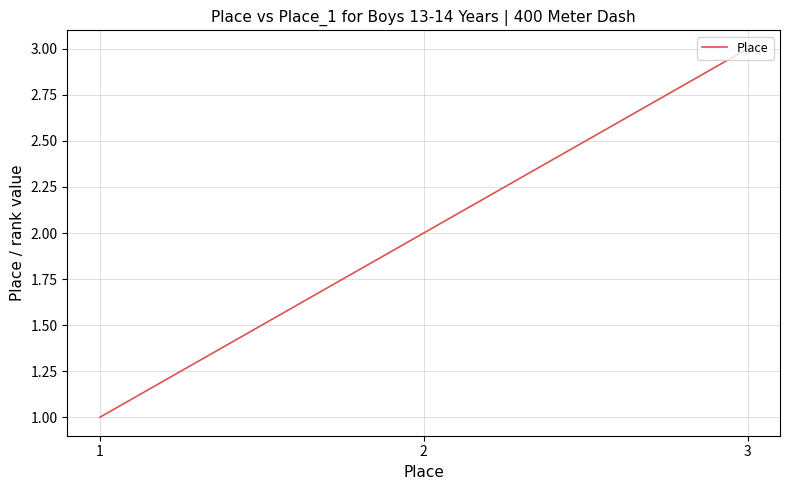

What is the maximum value shown in the chart?

3